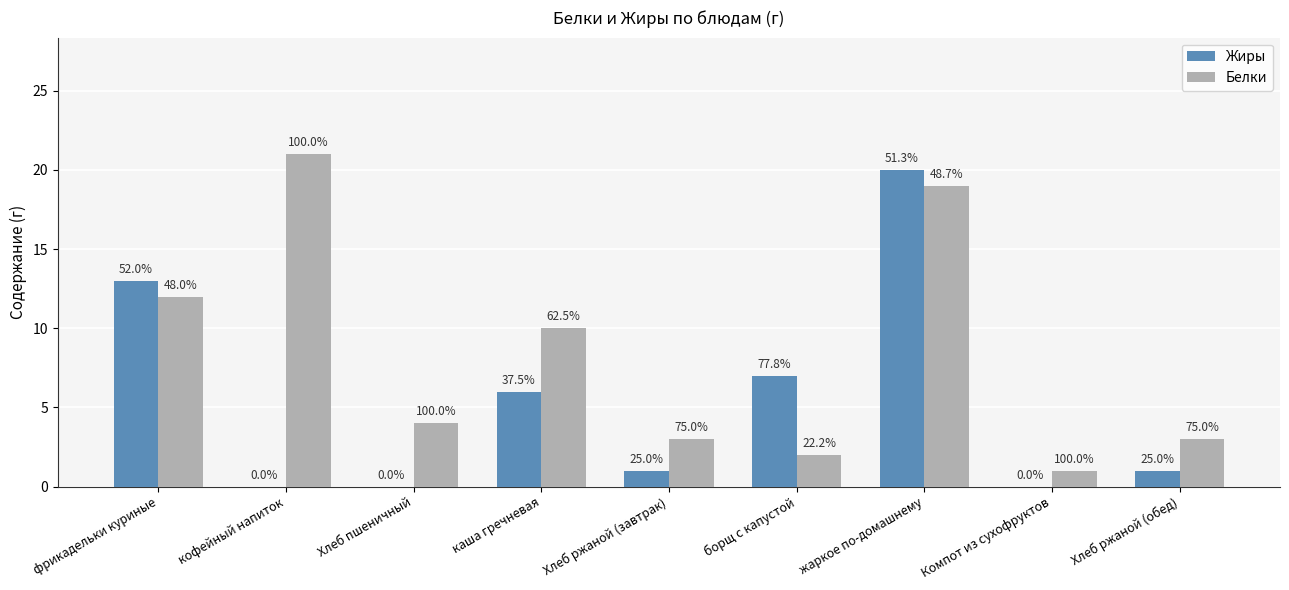

What is the difference between the maximum and minimum values in the Белки series?

20